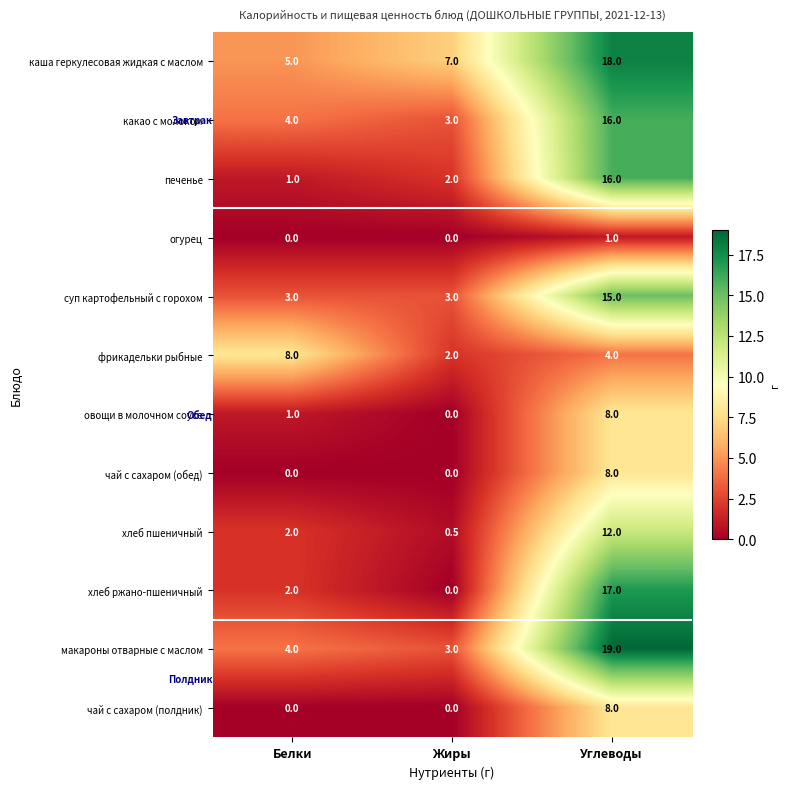

Which series has the largest total across all categories?

каша геркулесовая жидкая с маслом